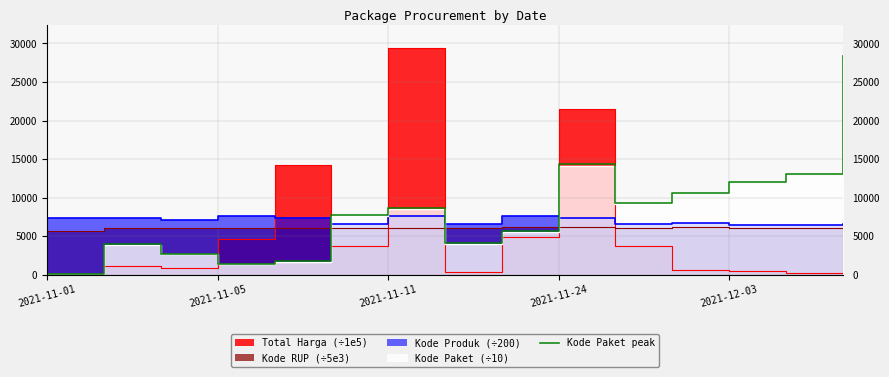

Is it true that the value at 10 is 9292.3?

True